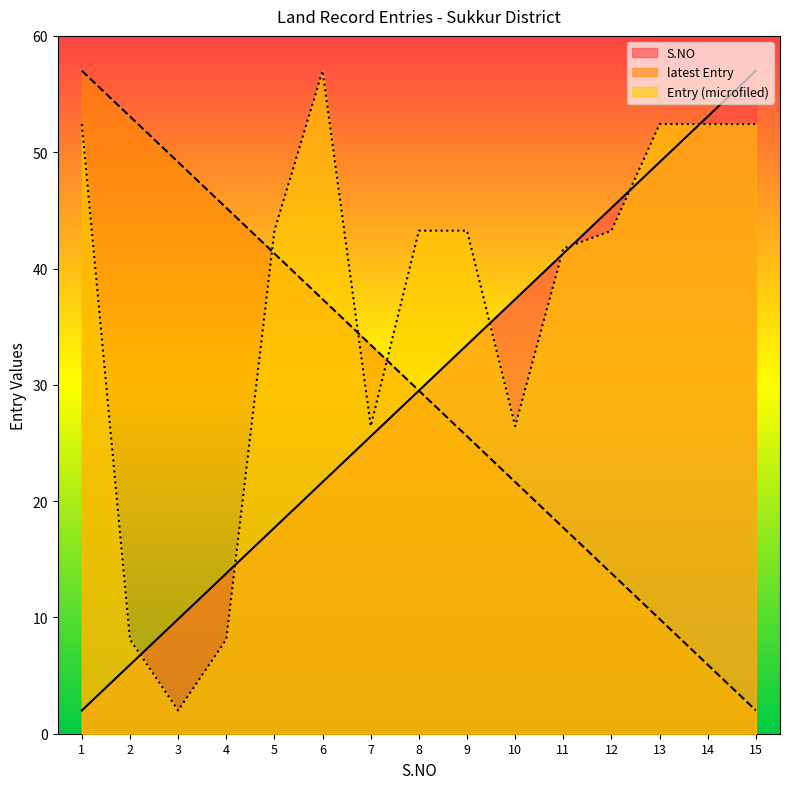

The latest Entry series shows 18.3 at 12. True or false?

False